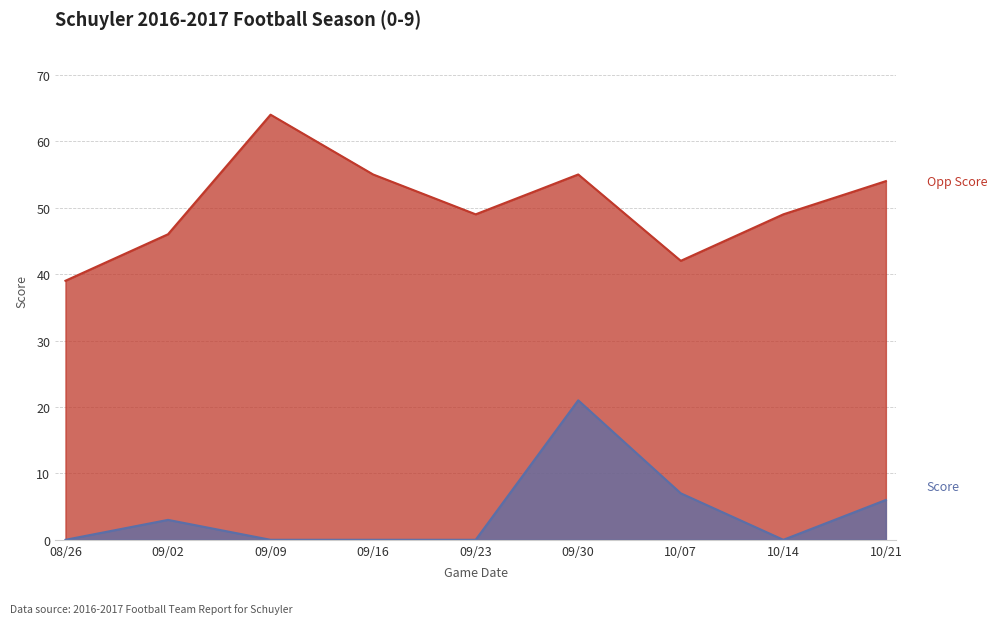

What value does the Opp Score series have at 09/30, to the nearest 10?

60